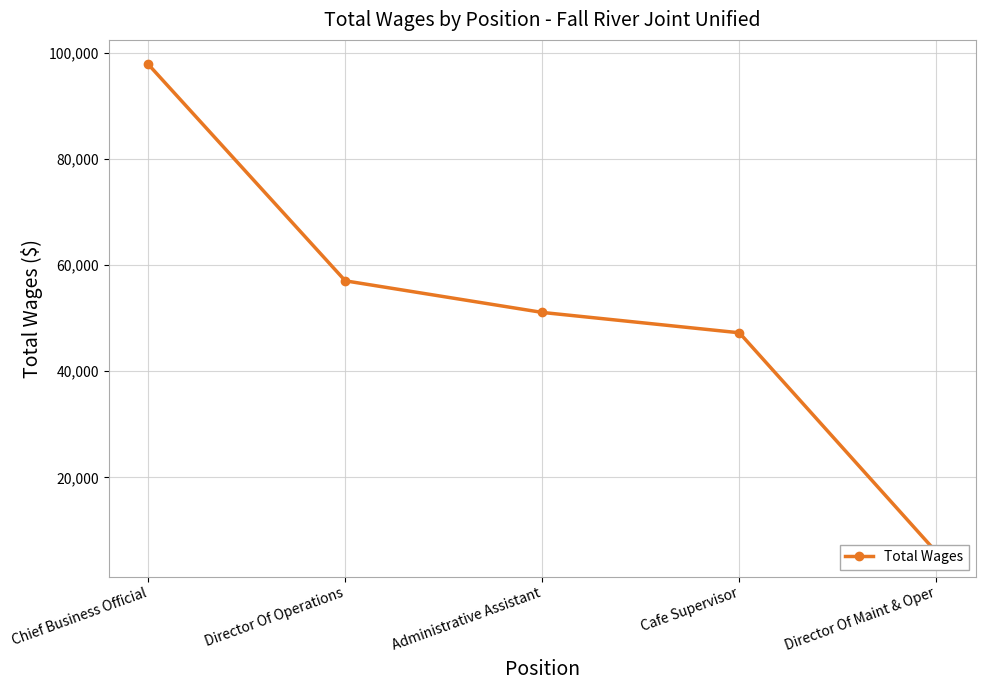

At which label does the data first exceed 51072?

Chief Business Official